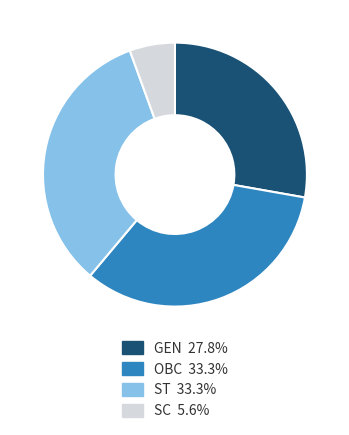

Do GEN 27.8% and OBC 33.3% together represent more than half of the pie?

Yes